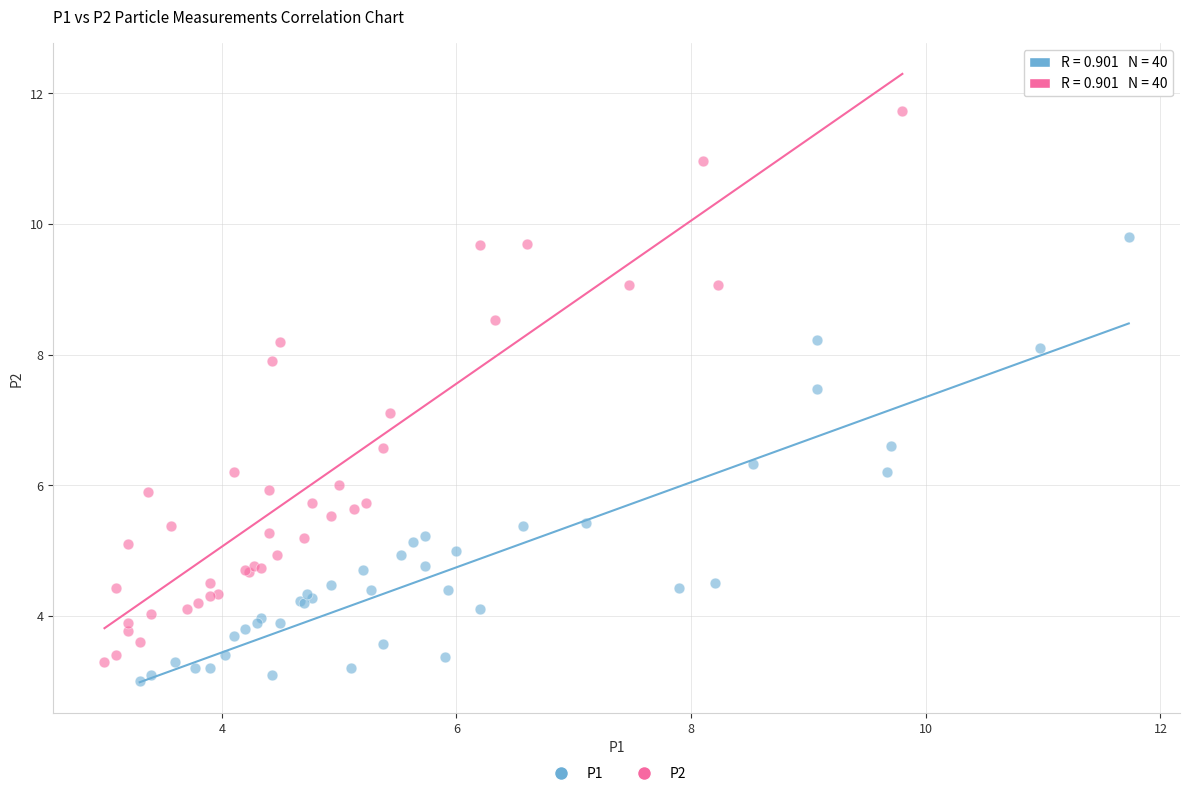

Which series reaches the maximum Y coordinate?

P2